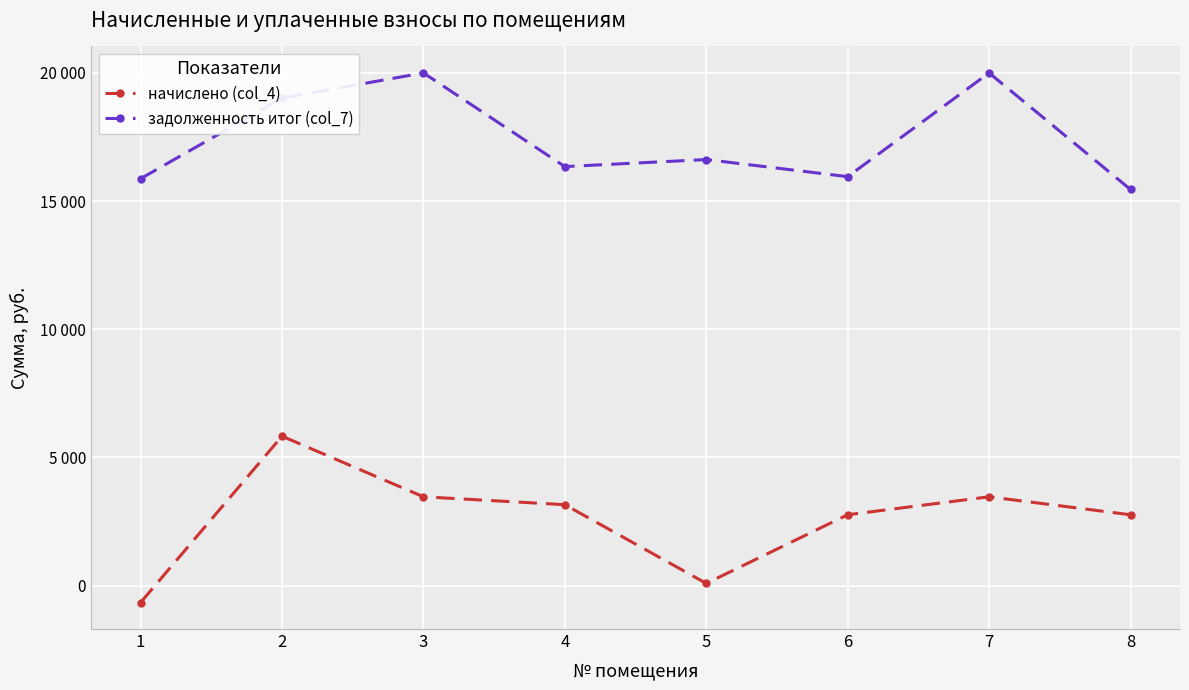

Is this an area chart (filled region under the line)?

No